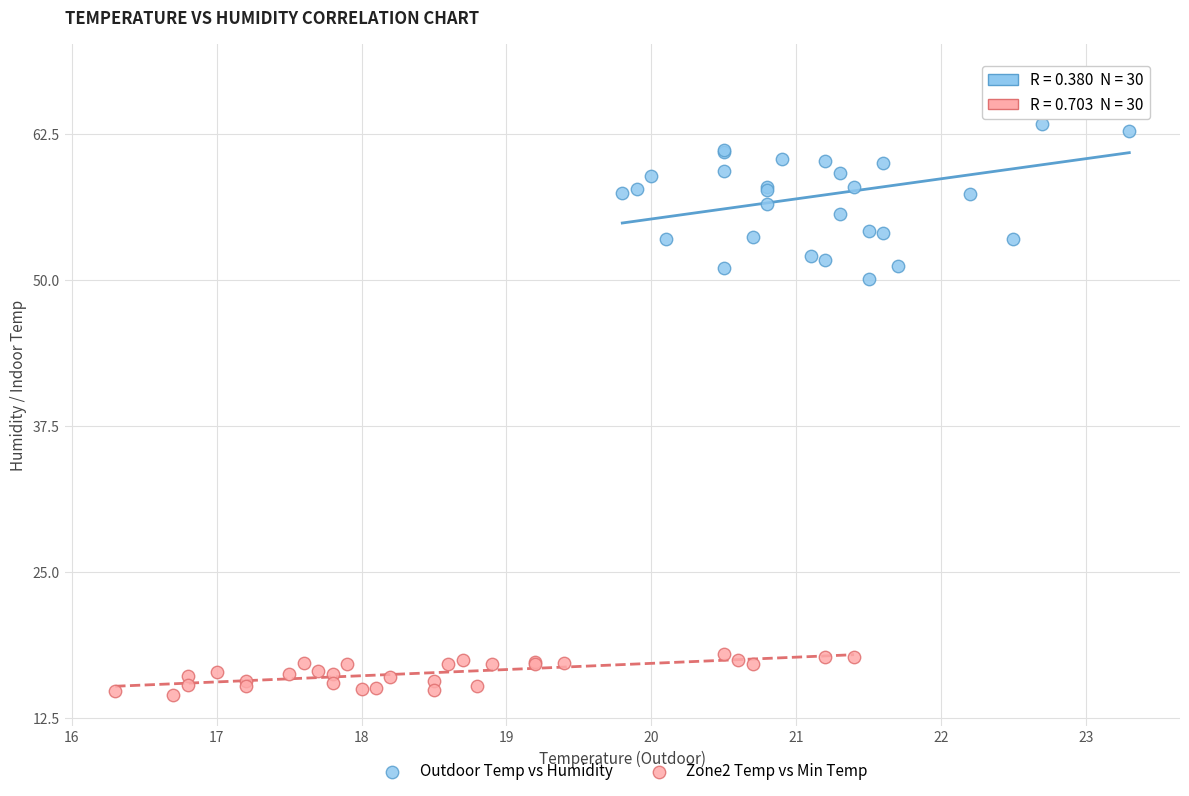

Which series contains the highest Y value?

Outdoor Temp vs Humidity